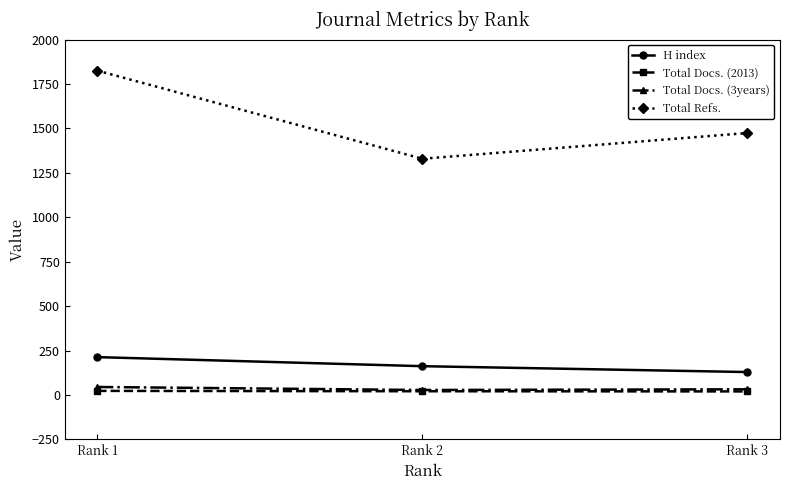

How many distinct data groups are displayed?

4